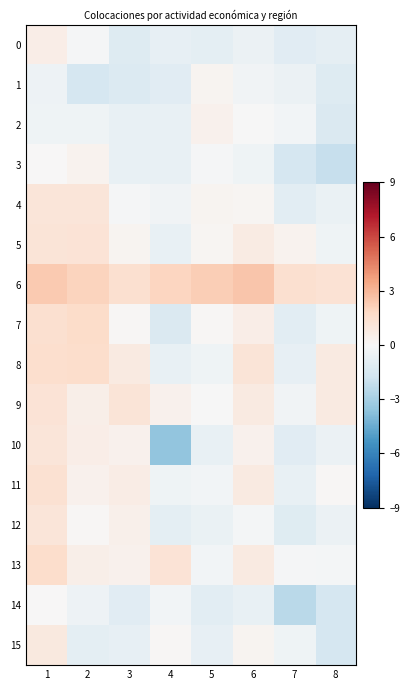

At which category is the sum across all series the highest?

1